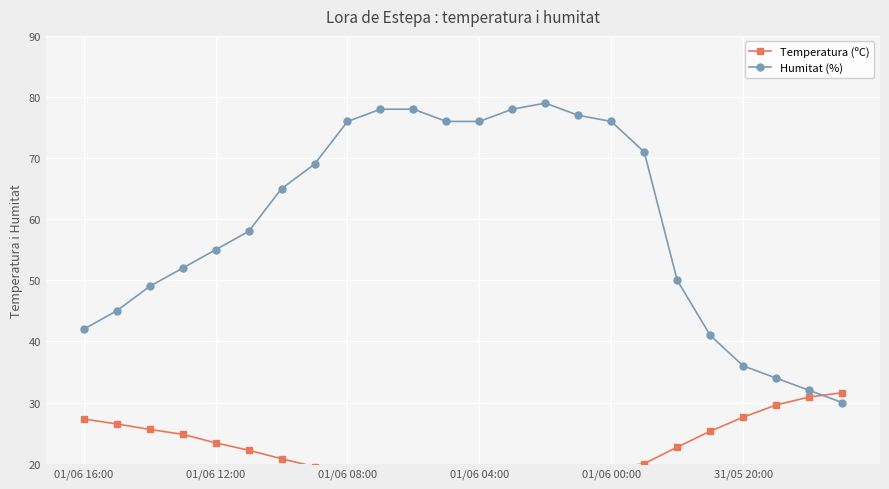

True or false: Temperatura (ºC) and Humitat (%) cross at least once.

True